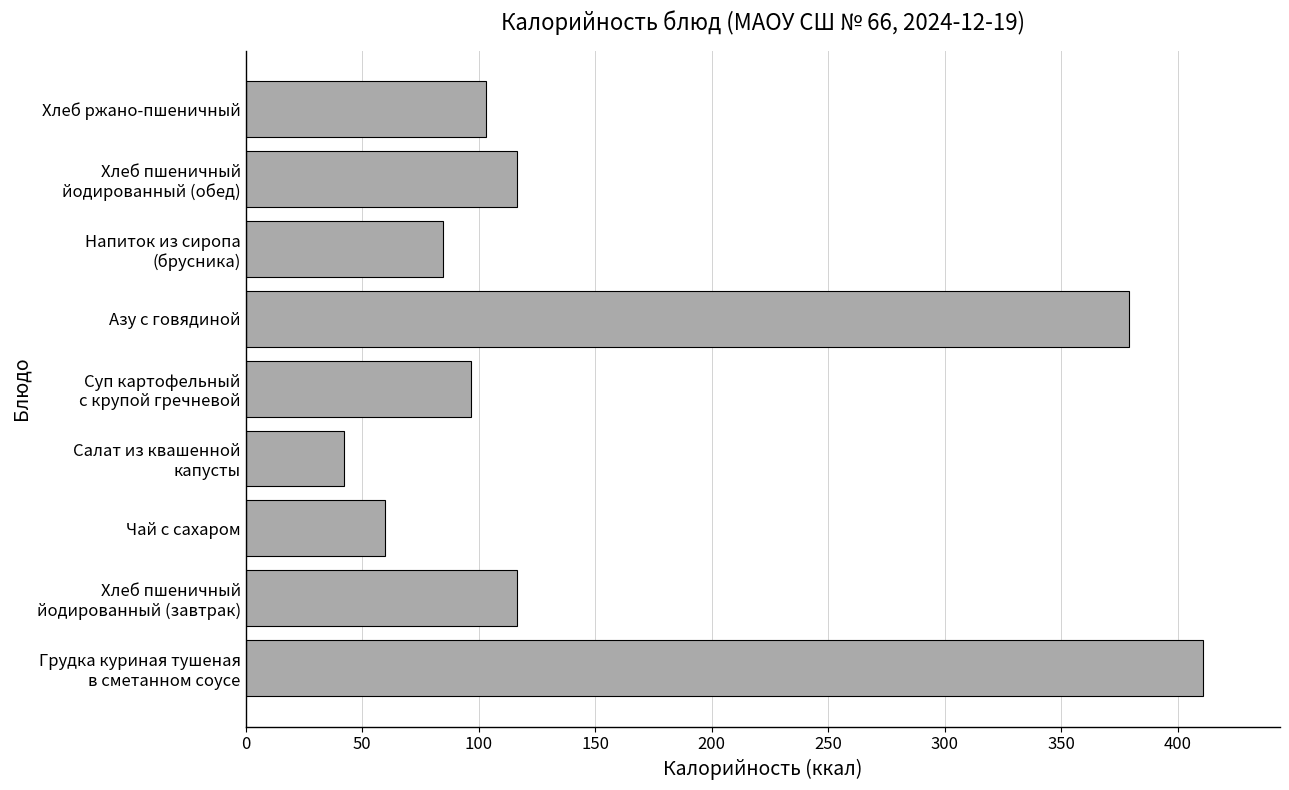

Reading bottom to top, what are all the values shown in this chart?

411.0	116.5	60.0	42.4	96.9	378.9	84.8	116.5	103.0